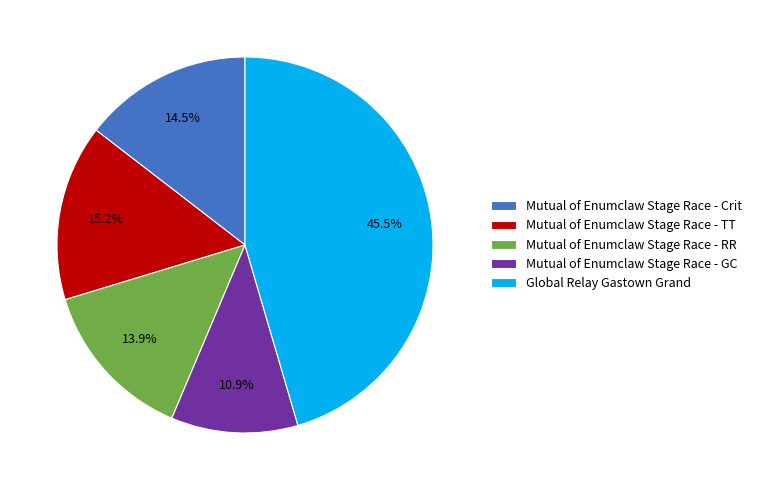

Do Mutual of Enumclaw Stage Race - RR and Mutual of Enumclaw Stage Race - TT together represent more than half of the pie?

No